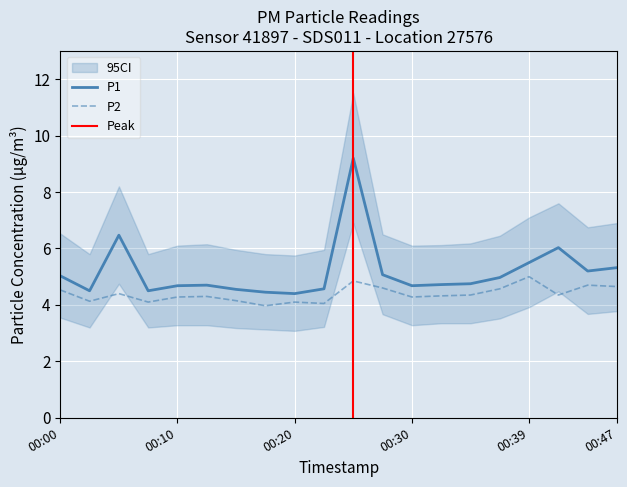

True or false: P1 has a value of 5.5 at 00:39.

True